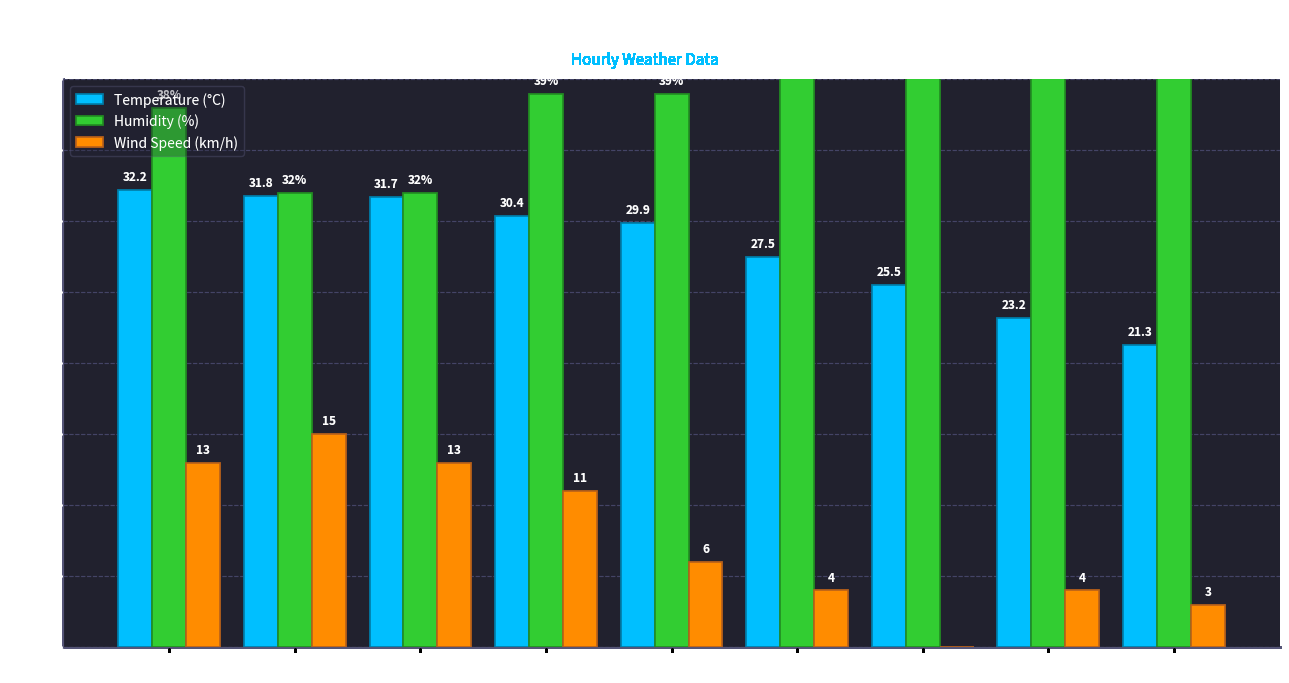

Is it true that Wind Speed (km/h) equals 0.0 at 11:00?

True